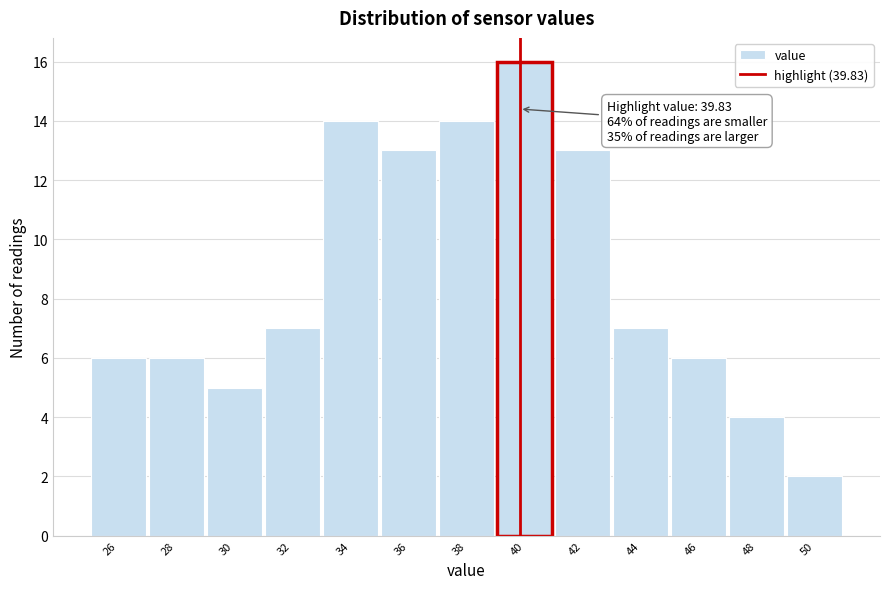

Over which range of the x-axis is the bar tallest?

39 to 41